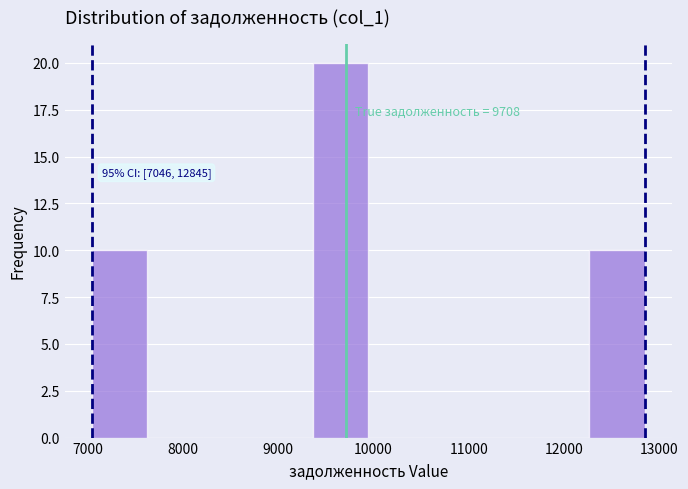

Over which range of the x-axis is the bar tallest?

9400 to 9900